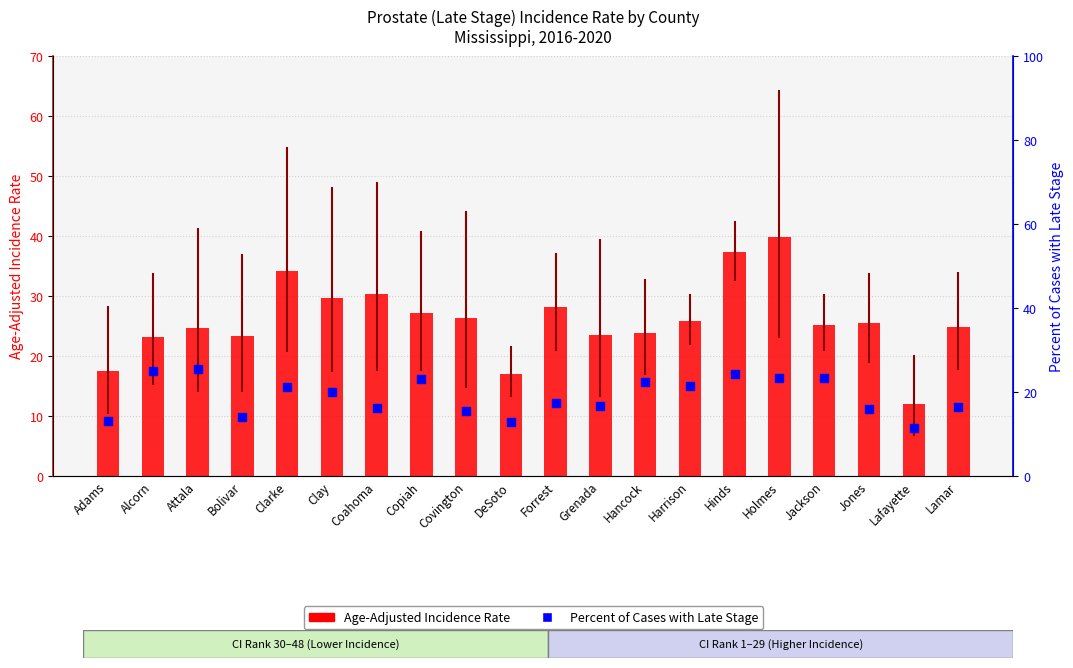

Which series has the widest spread of Y values?

Age-Adjusted Incidence Rate